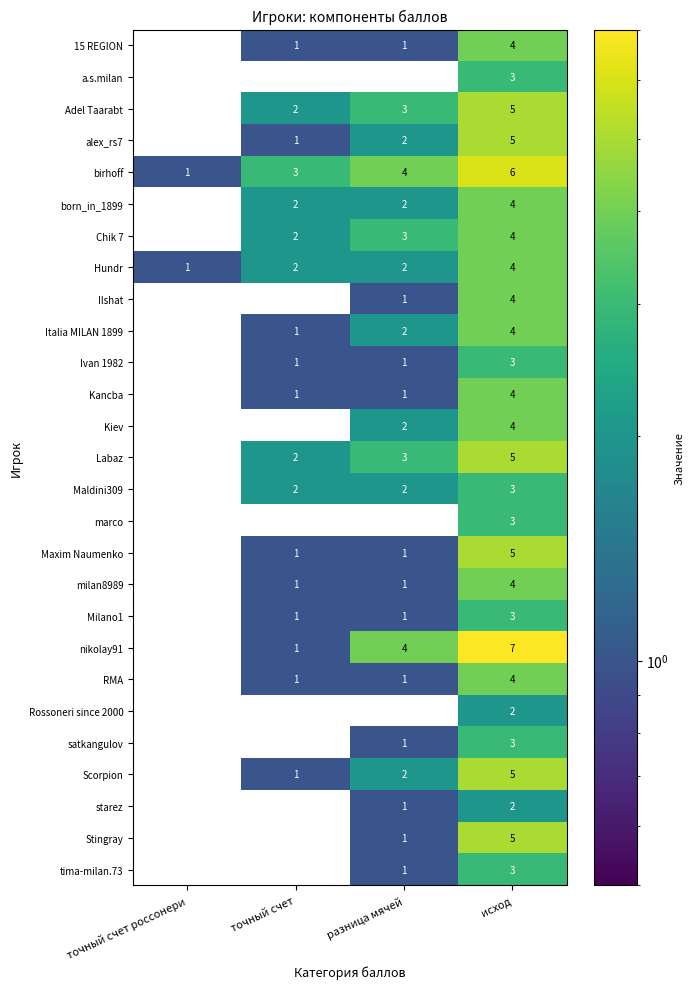

What is the greatest value displayed?

7